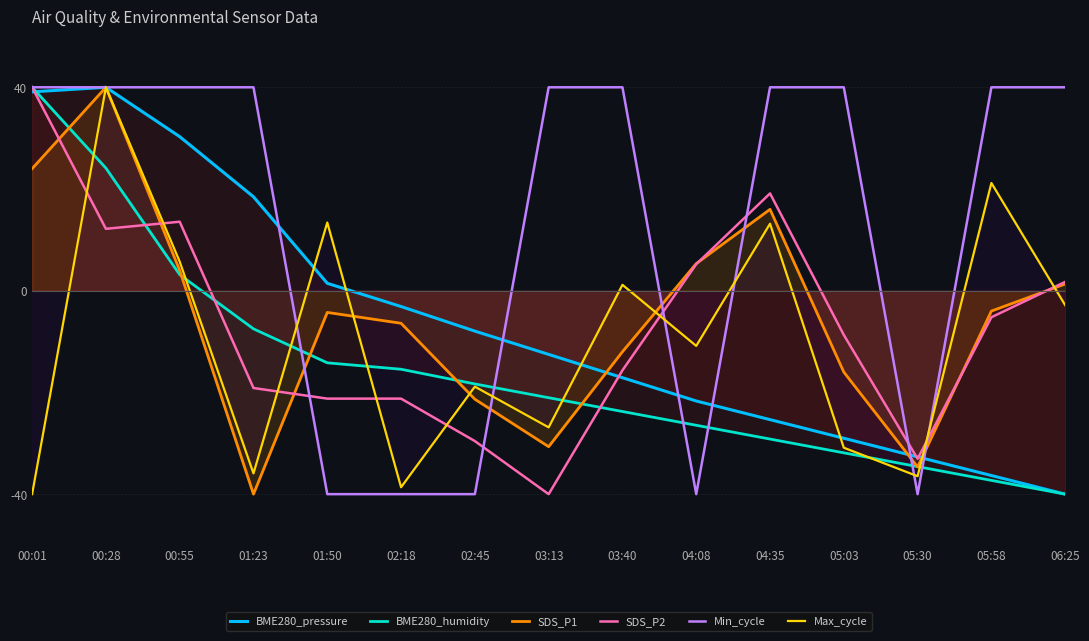

What is the approximate value of Max_cycle at 00:01?

-40.0